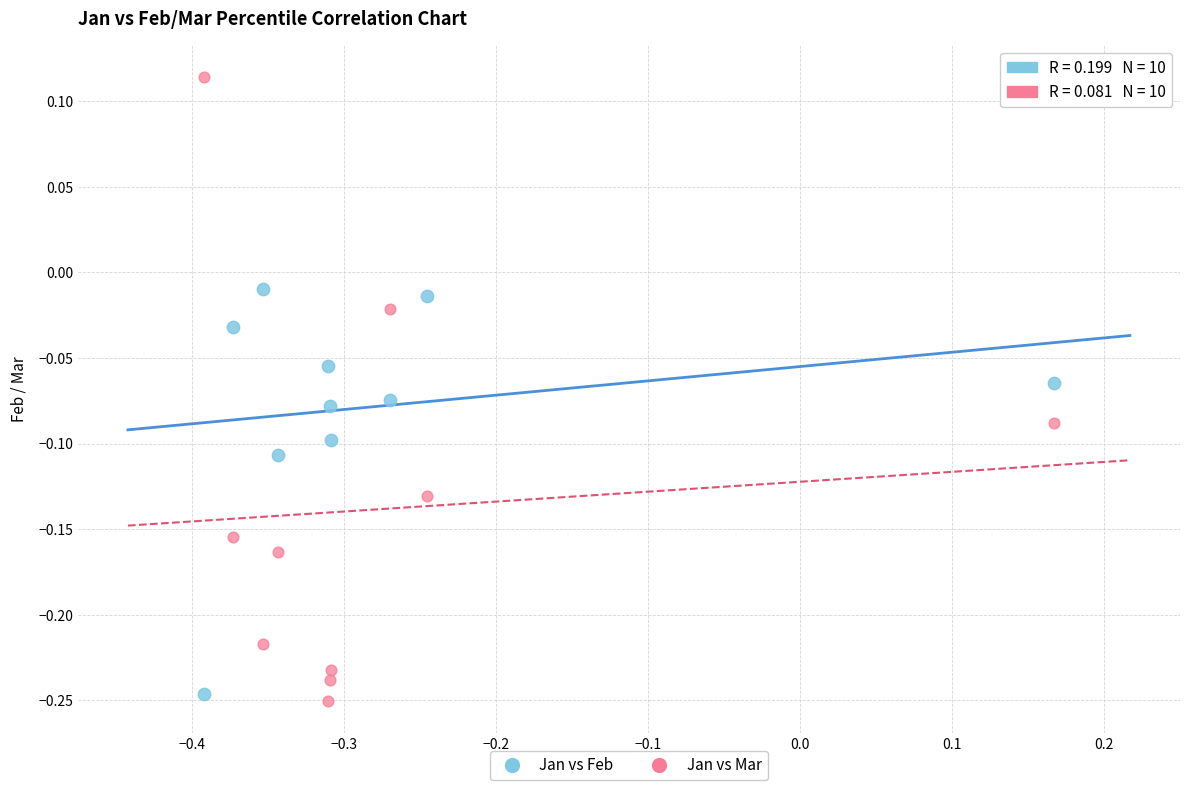

What are all the series names shown in the legend?

Jan vs Feb, Jan vs Mar